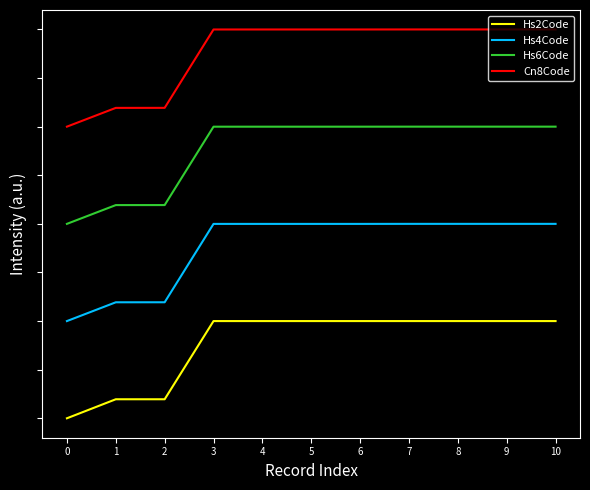

Which series has the widest spread of values?

Hs2Code